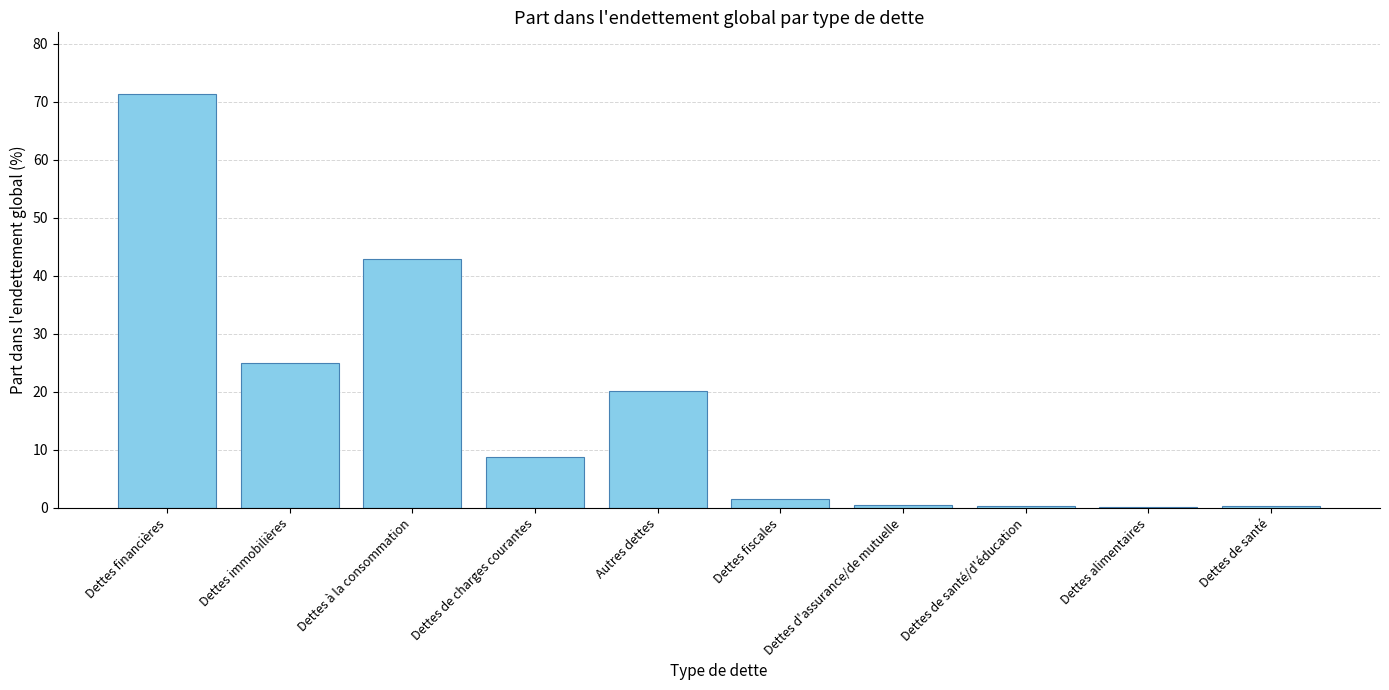

Count the number of values greater than 8.

5